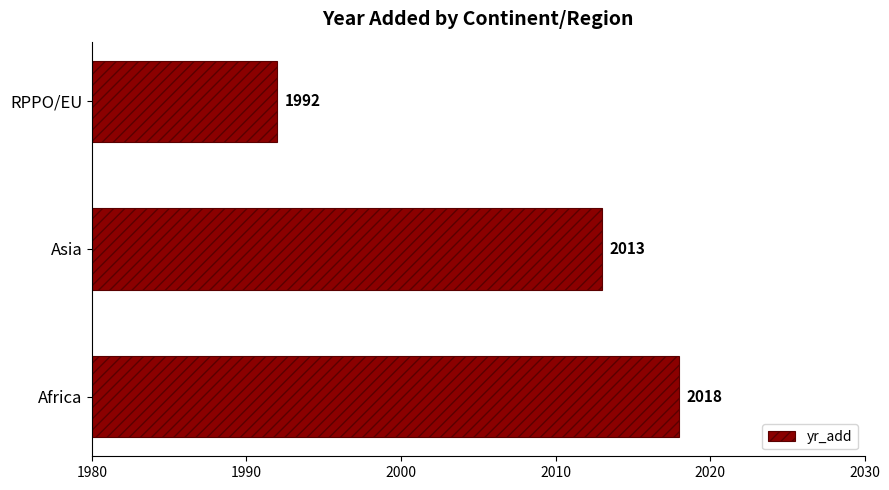

Where is the data nearest to the value 2005?

Asia